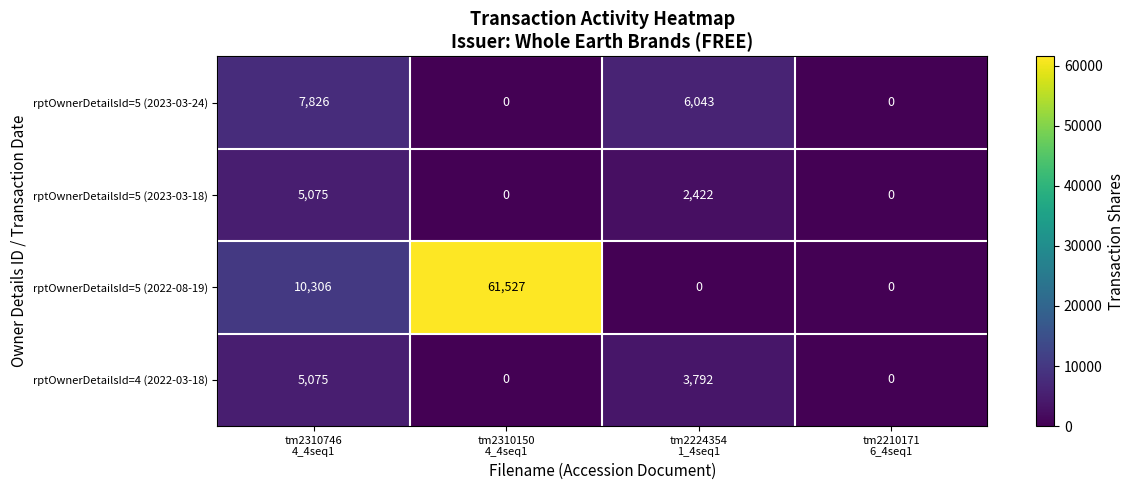

Reading left to right, transcribe all the data shown in this chart.

rptOwnerDetailsId=5 (2023-03-24): 7826	0	6043	0
rptOwnerDetailsId=5 (2023-03-18): 5075	0	2422	0
rptOwnerDetailsId=5 (2022-08-19): 10306	61527	0	0
rptOwnerDetailsId=4 (2022-03-18): 5075	0	3792	0